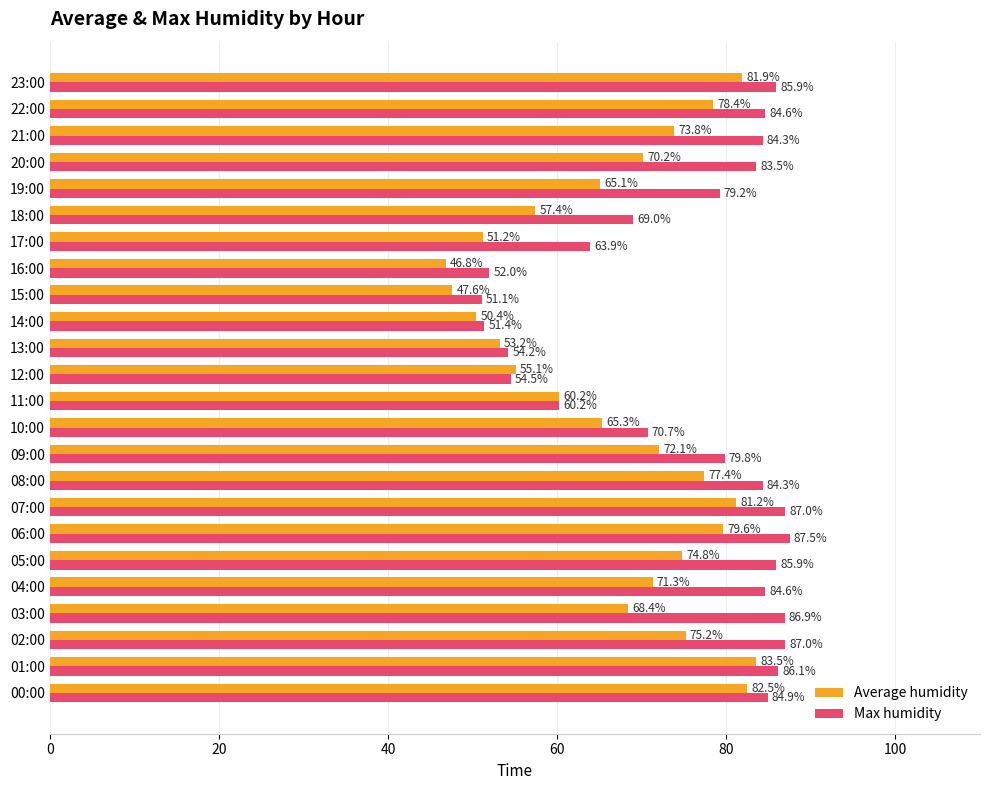

Between 08:00 and 22:00, which series saw the biggest shift?

Average humidity